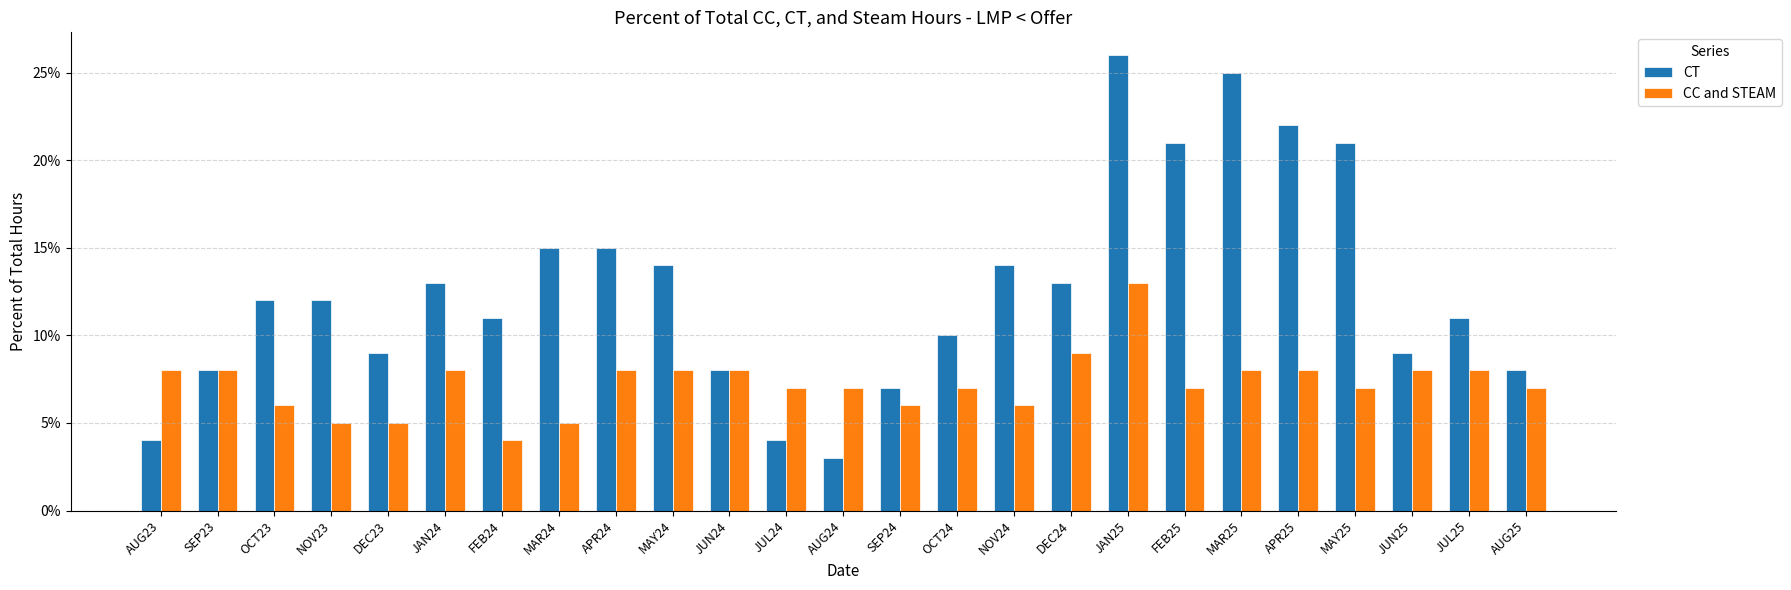

Count the CT values in the range 0 to 1.

25